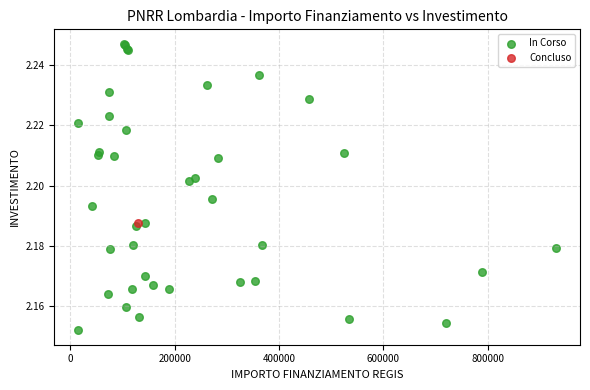

What are all the series names shown in the legend?

In Corso, Concluso